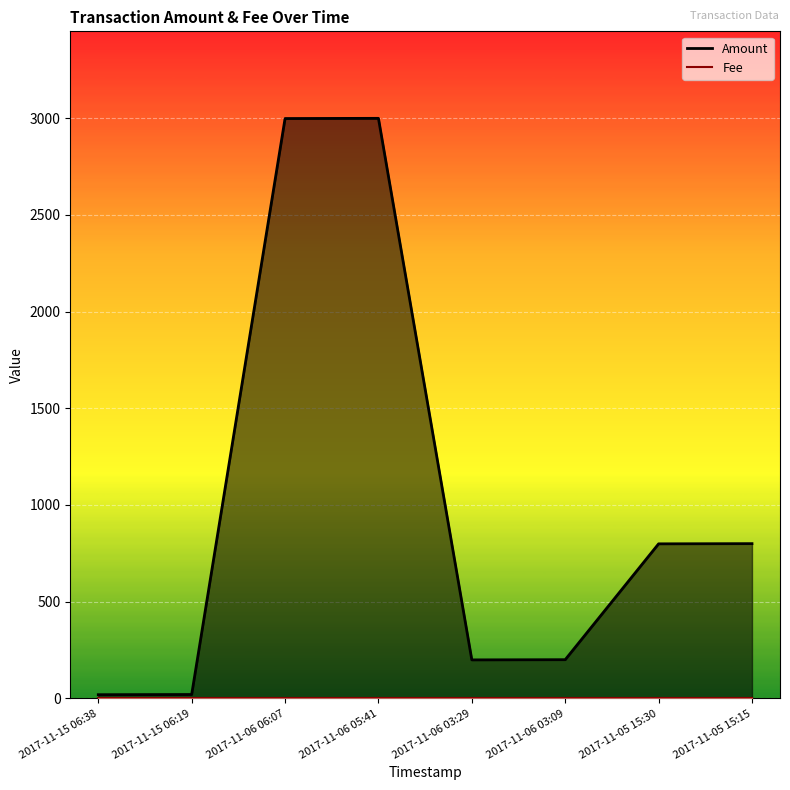

What is the average value of the Fee series?

1